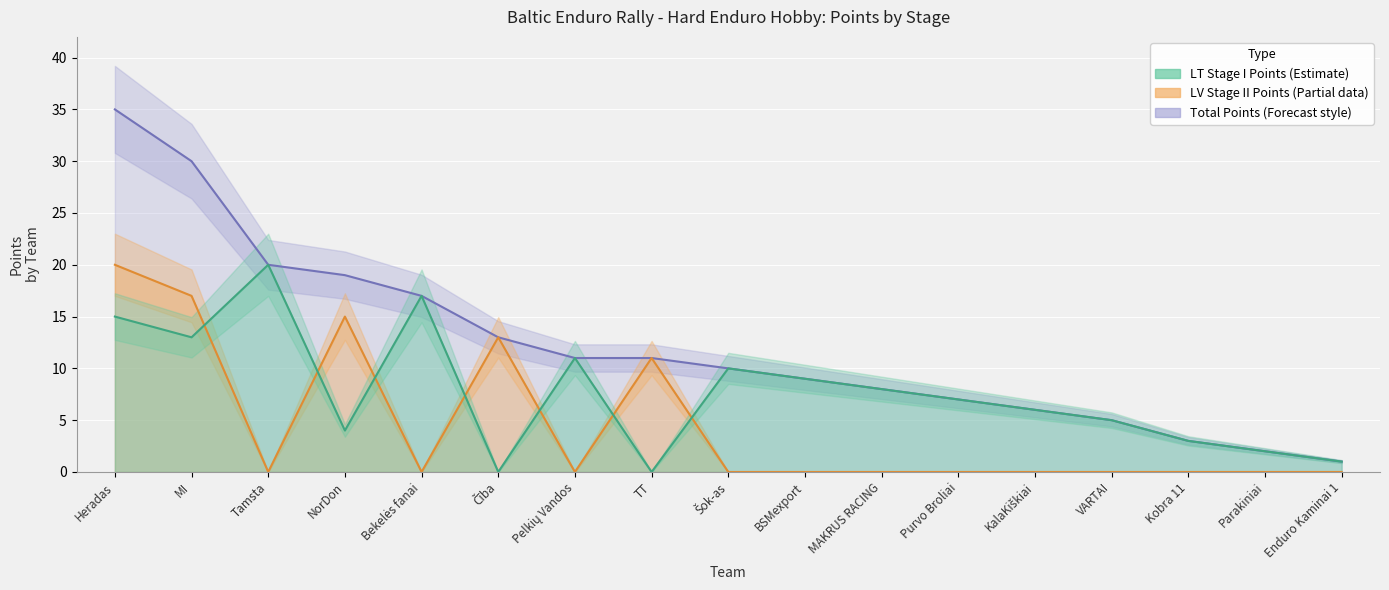

Where is total_points nearest to the value 18?

NorDon